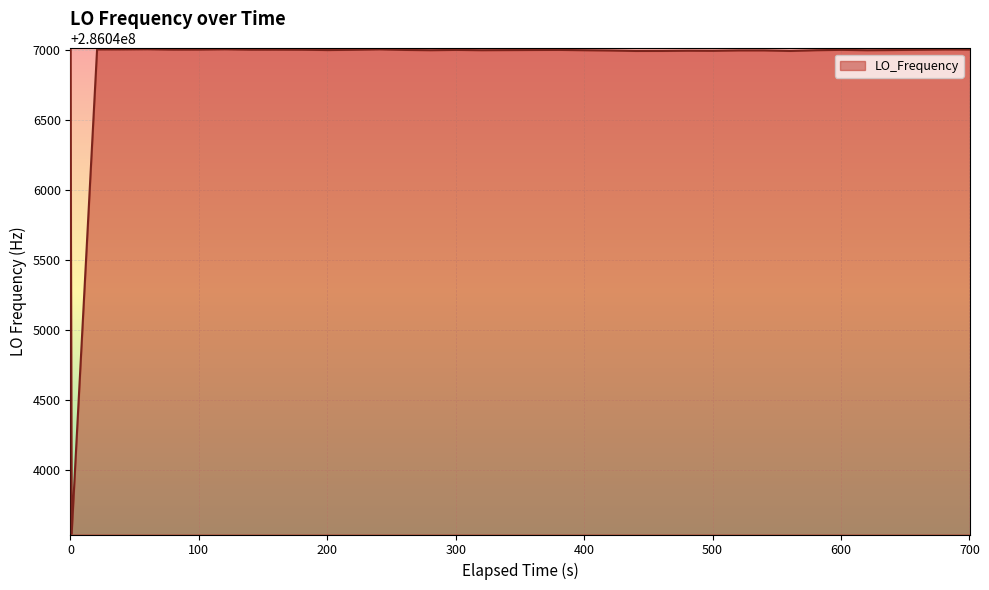

What is the greatest value displayed?

286047004.3